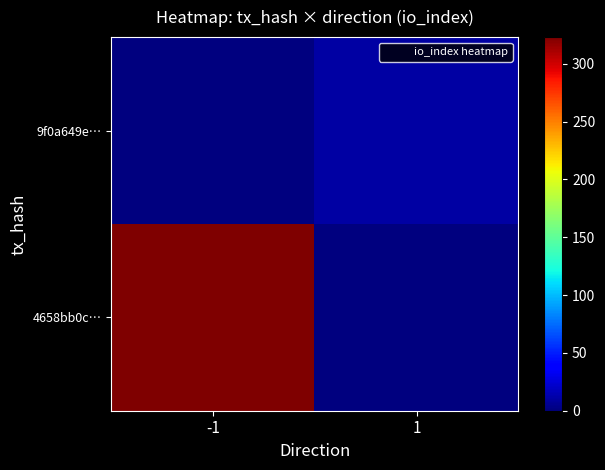

What is the spread (max minus min) of values at -1?

323